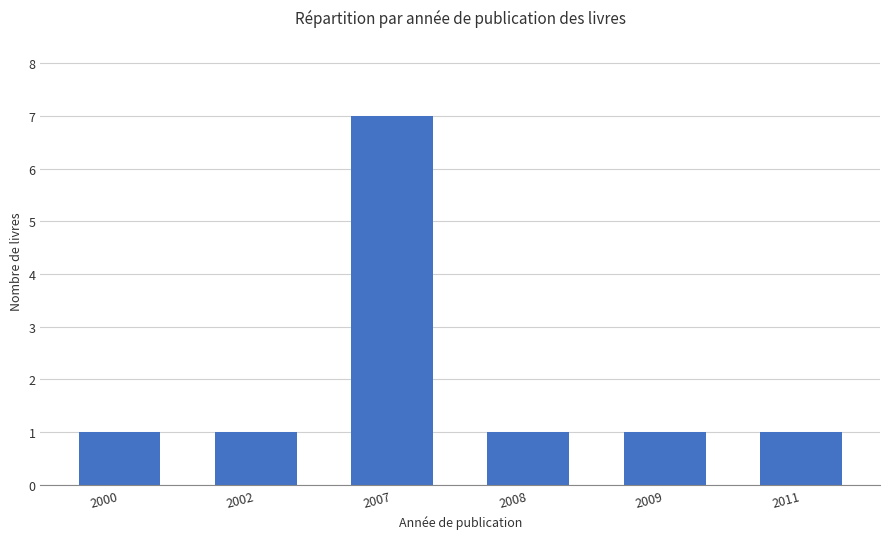

What is the greatest value displayed?

7